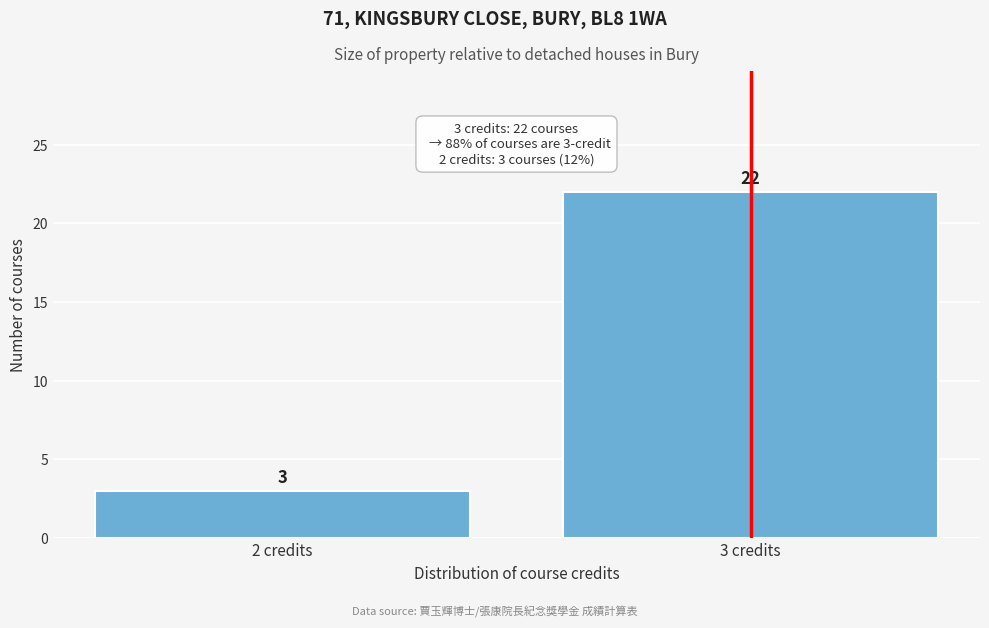

Reading right to left, transcribe all the data shown in this chart.

22	3